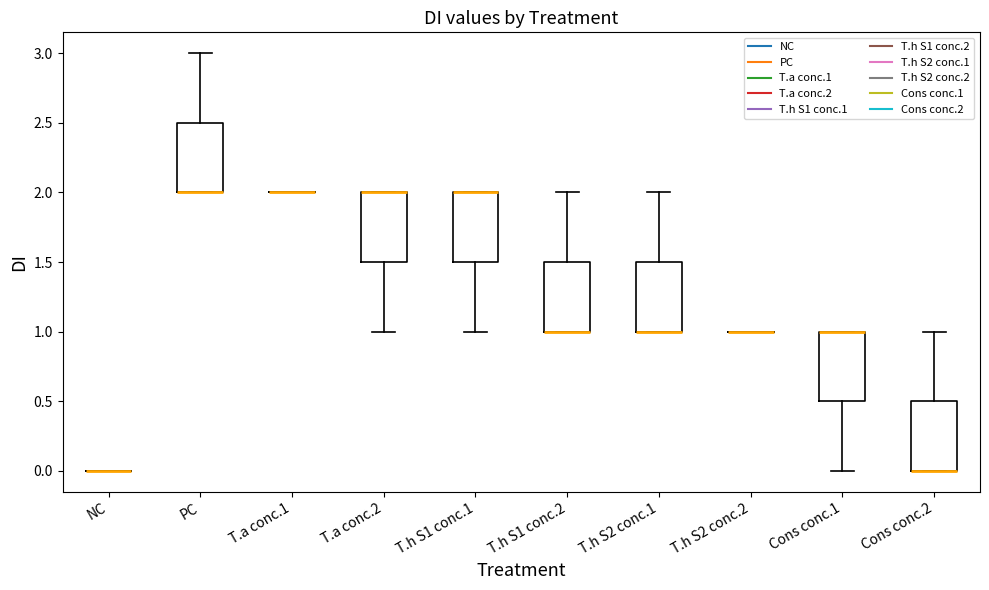

Reading left to right, transcribe this box plot: for each box, give where its median line is, the range the box spans, and where its two whiskers end, as read against the y-axis. The values are not printed on the chart, so give them approximately, as read against the axis.

NC: box collapsed to a line at 0.0, whiskers 0.0 to 0.0
PC: median 2.0 (drawn on the box's lower edge), box 2.0 to 2.5, whiskers 2.0 to 3.0
T.a conc.1: box collapsed to a line at 2.0, whiskers 2.0 to 2.0
T.a conc.2: median 2.0 (drawn on the box's upper edge), box 1.5 to 2.0, whiskers 1.0 to 2.0
T.h S1 conc.1: median 2.0 (drawn on the box's upper edge), box 1.5 to 2.0, whiskers 1.0 to 2.0
T.h S1 conc.2: median 1.0 (drawn on the box's lower edge), box 1.0 to 1.5, whiskers 1.0 to 2.0
T.h S2 conc.1: median 1.0 (drawn on the box's lower edge), box 1.0 to 1.5, whiskers 1.0 to 2.0
T.h S2 conc.2: box collapsed to a line at 1.0, whiskers 1.0 to 1.0
Cons conc.1: median 1.0 (drawn on the box's upper edge), box 0.5 to 1.0, whiskers 0.0 to 1.0
Cons conc.2: median 0.0 (drawn on the box's lower edge), box 0.0 to 0.5, whiskers 0.0 to 1.0